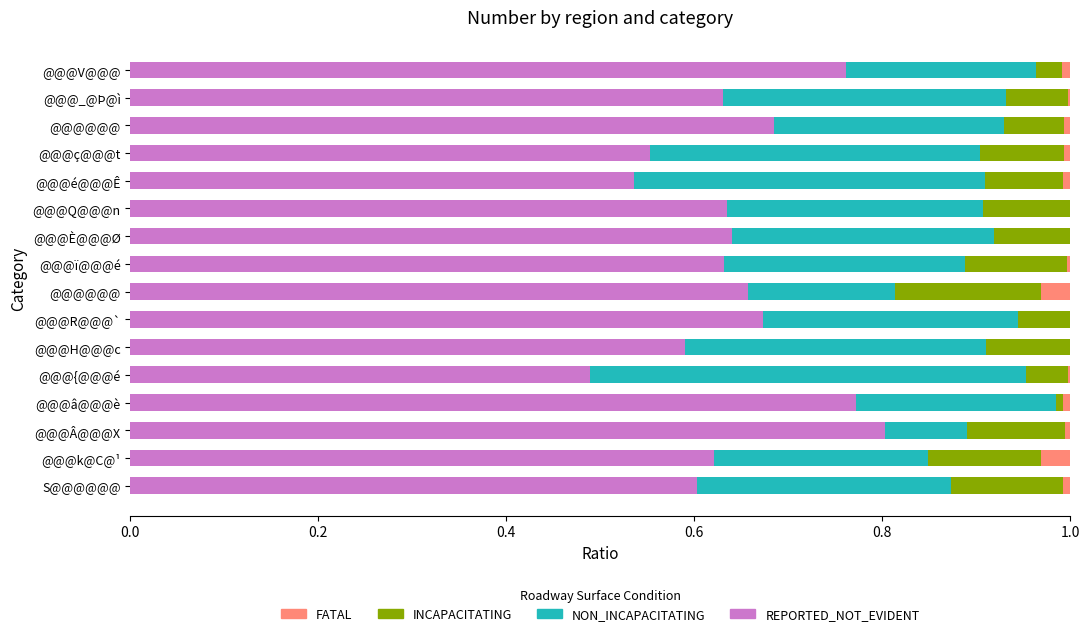

How many data points does each series have?

16